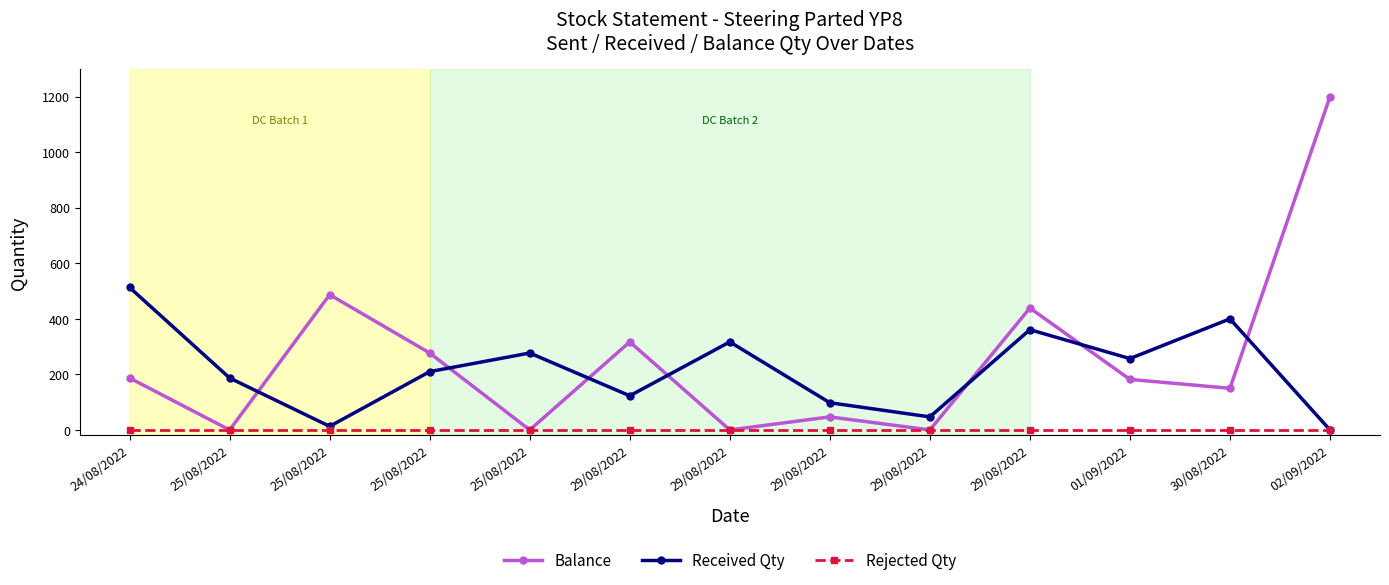

Reading left to right, what are all the values shown in this chart?

Balance: 24/08/2022=187	25/08/2022=0	25/08/2022=487	25/08/2022=277	25/08/2022=0	29/08/2022=317	29/08/2022=0	29/08/2022=47	29/08/2022=0	29/08/2022=439	01/09/2022=182	30/08/2022=150	02/09/2022=1200
Received Qty: 24/08/2022=513	25/08/2022=187	25/08/2022=13	25/08/2022=210	25/08/2022=277	29/08/2022=123	29/08/2022=317	29/08/2022=98	29/08/2022=47	29/08/2022=361	01/09/2022=257	30/08/2022=400	02/09/2022=0
Rejected Qty: 24/08/2022=0	25/08/2022=0	25/08/2022=0	25/08/2022=0	25/08/2022=0	29/08/2022=0	29/08/2022=0	29/08/2022=0	29/08/2022=0	29/08/2022=0	01/09/2022=0	30/08/2022=0	02/09/2022=0